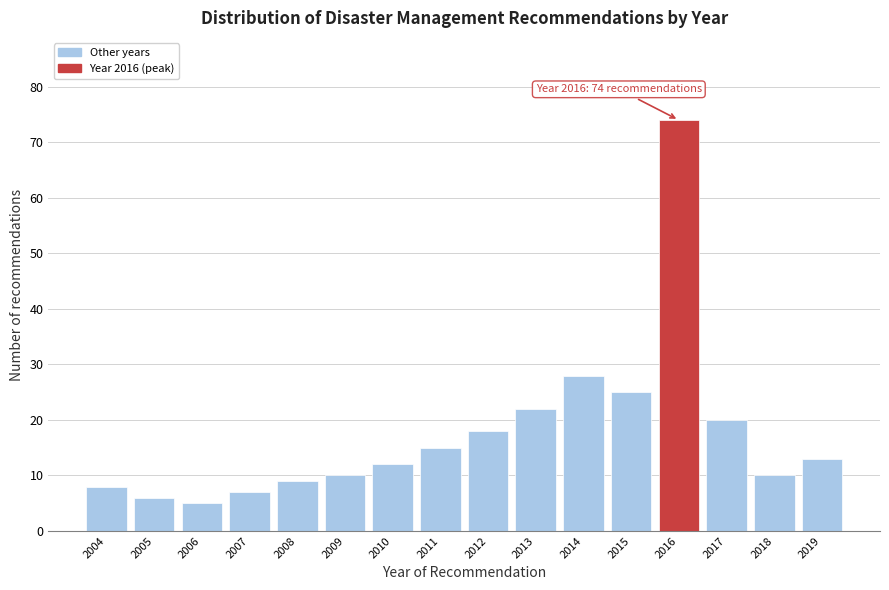

Reading left to right, extract all data points from this chart.

2004=8	2005=6	2006=5	2007=7	2008=9	2009=10	2010=12	2011=15	2012=18	2013=22	2014=28	2015=25	2016=74	2017=20	2018=10	2019=13